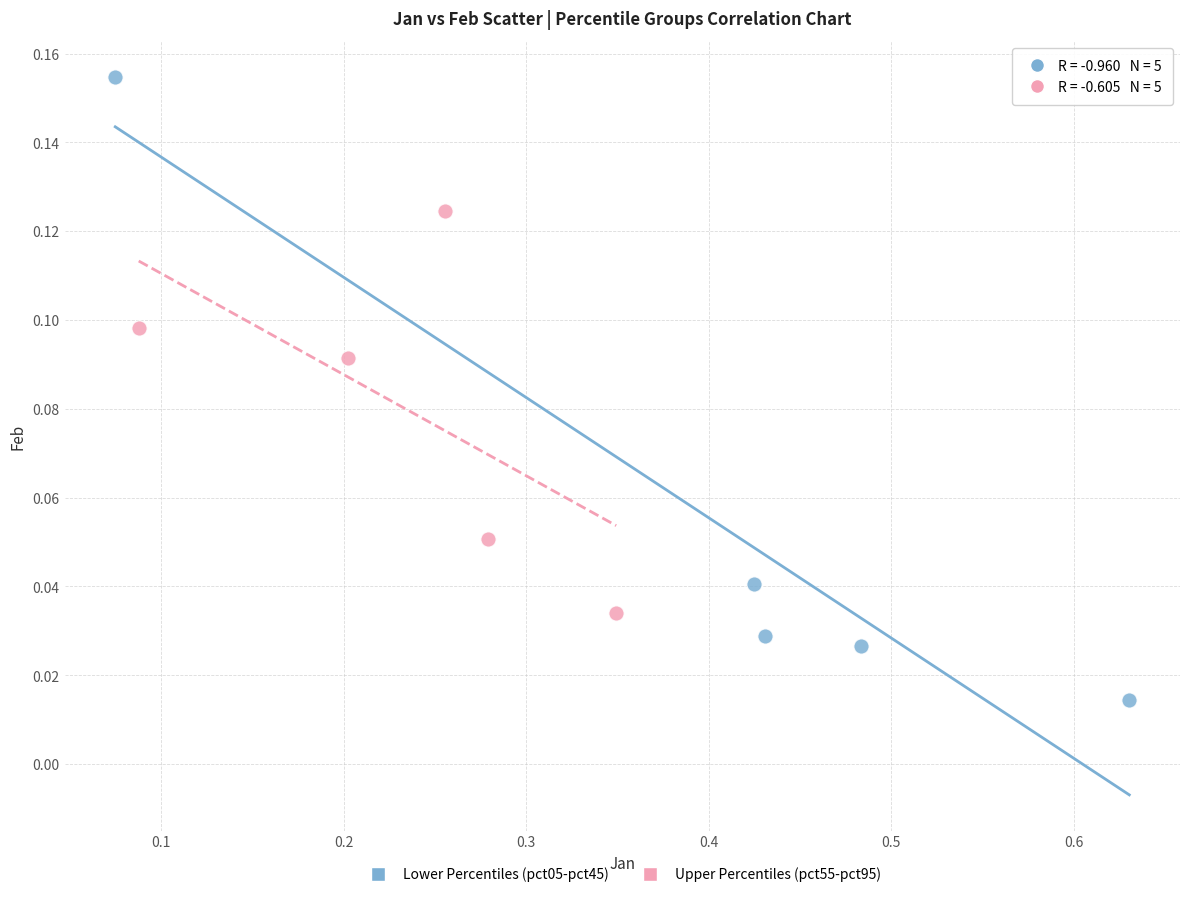

Which series reaches the maximum Y coordinate?

Lower Percentiles (pct05-pct45)